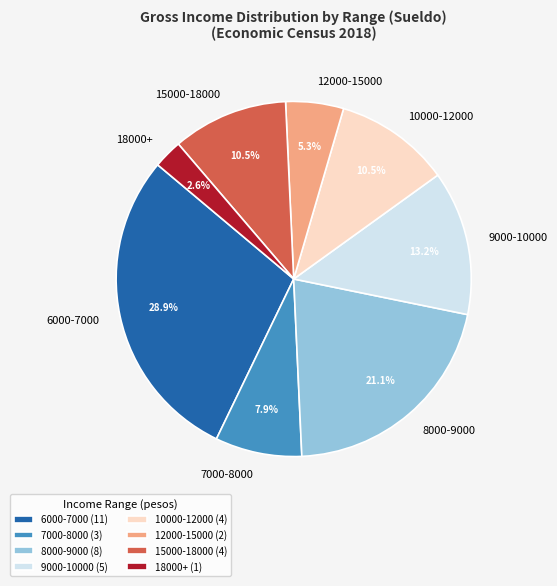

Which has a higher value, 9000-10000 or 18000+?

9000-10000